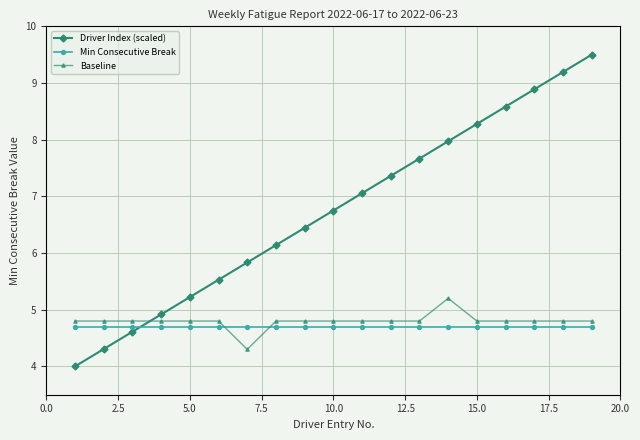

Which series has the largest total across all categories?

Driver Index (scaled)